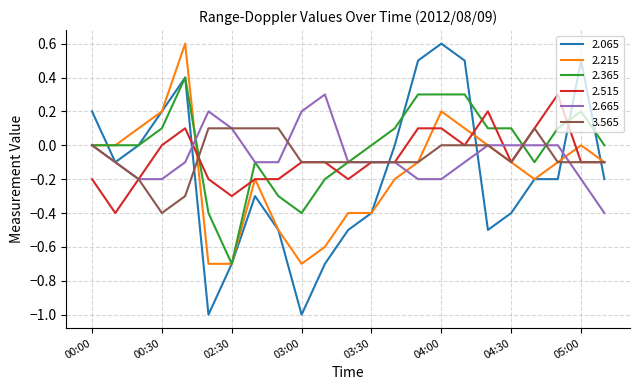

What is the highest value of the 2.365 series?

0.4